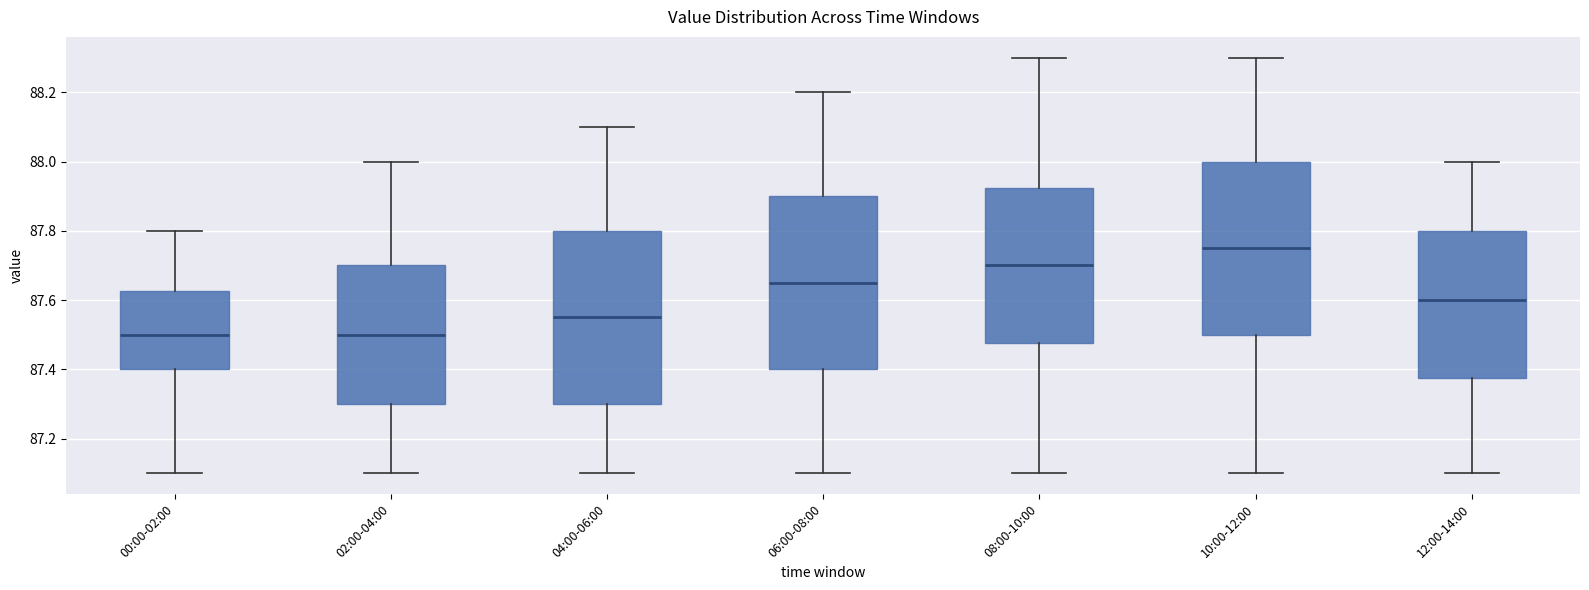

Where is the upper edge of the box for 10:00-12:00 on the y-axis? The values are not printed on the chart, so give them approximately, as read against the axis.

88.00